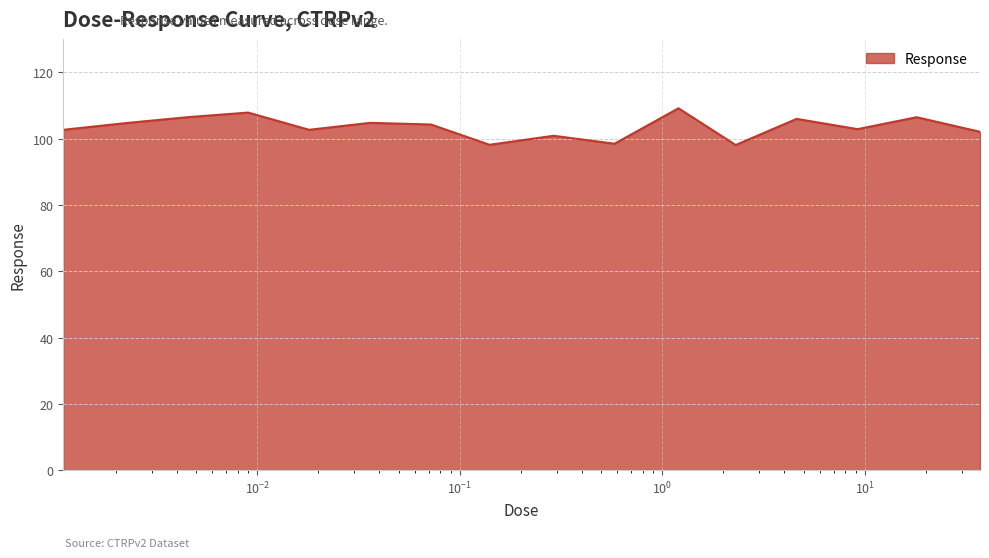

What is the sum of all values?

1656.1